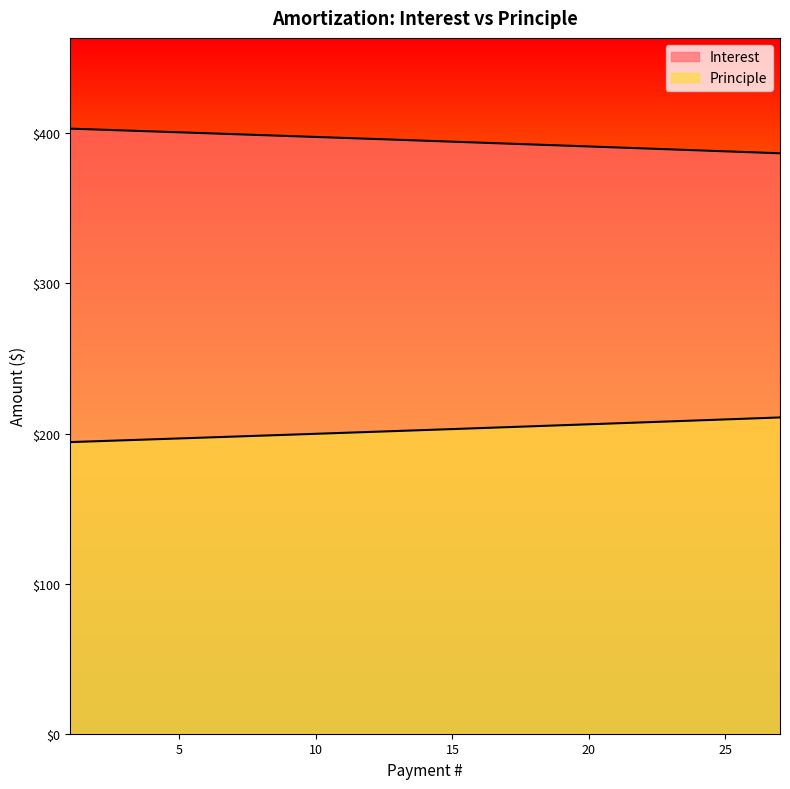

Reading left to right, extract all data points from this chart.

Interest: 403.1	402.5	401.9	401.3	400.7	400.1	399.5	398.8	398.2	397.6	397.0	396.3	395.7	395.1	394.4	393.8	393.2	392.5	391.9	391.3	390.6	390.0	389.3	388.7	388.0	387.4	386.7
Principle: 194.3	194.9	195.5	196.1	196.7	197.3	198.0	198.6	199.2	199.8	200.5	201.1	201.7	202.3	203.0	203.6	204.2	204.9	205.5	206.2	206.8	207.5	208.1	208.8	209.4	210.1	210.7